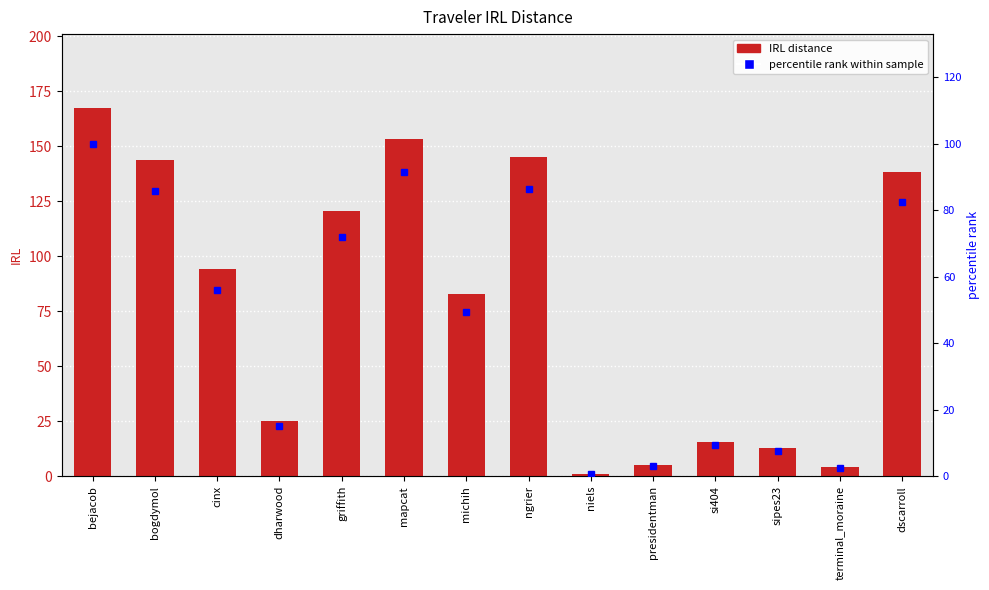

List the labels in order of IRL value, largest first.

bejacob, mapcat, ngrier, bogdymol, dscarroll, griffith, cinx, michih, dharwood, si404, sipes23, presidentman, terminal_moraine, niels